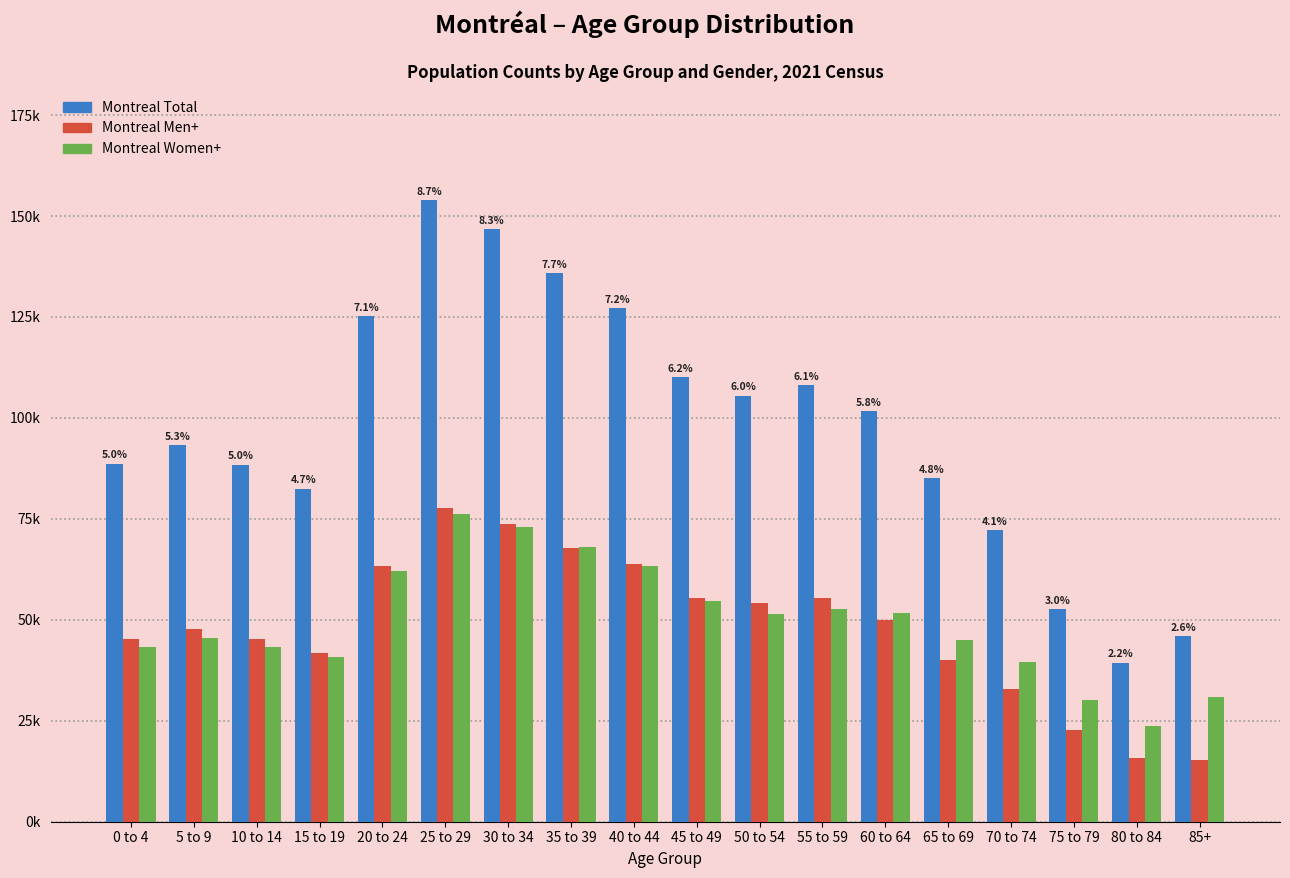

What are all the series names shown in the legend?

Montreal Total, Montreal Men+, Montreal Women+